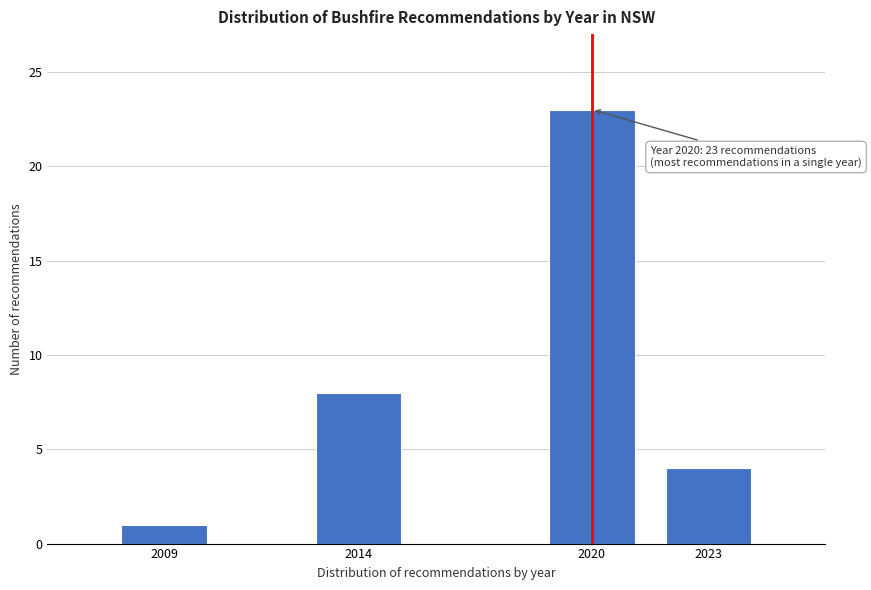

Reading left to right, what are all the values shown in this chart?

1	8	23	4